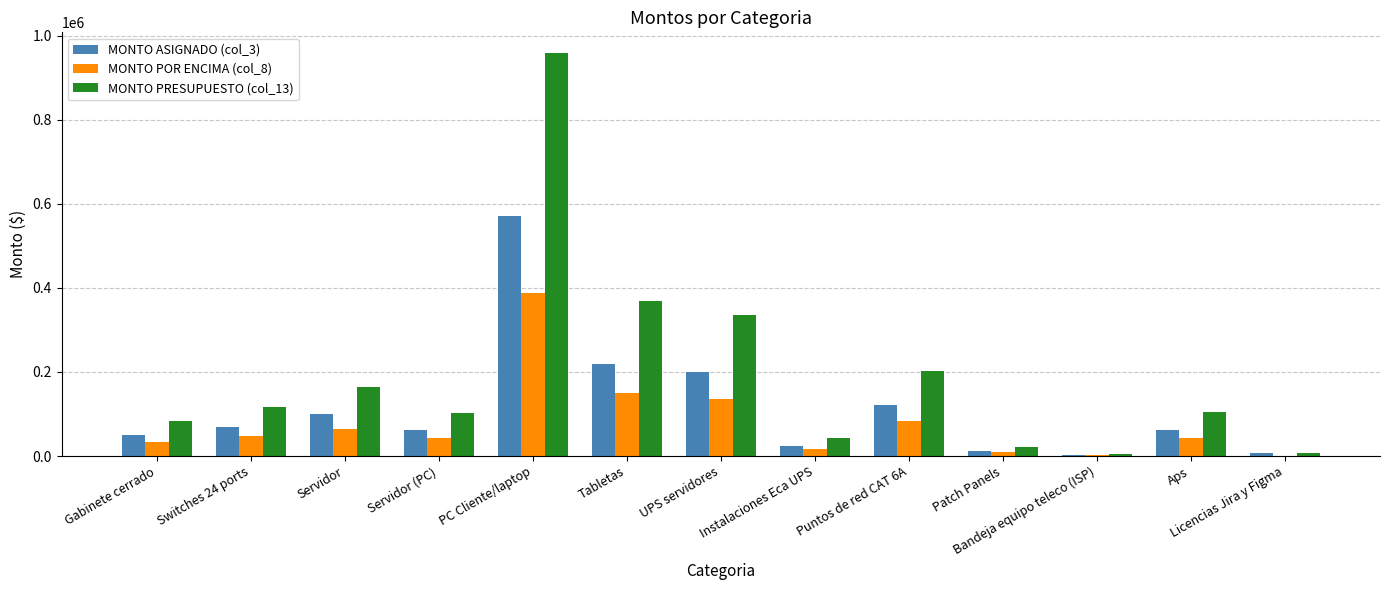

What are all the series names shown in the legend?

MONTO ASIGNADO (col_3), MONTO POR ENCIMA (col_8), MONTO PRESUPUESTO (col_13)